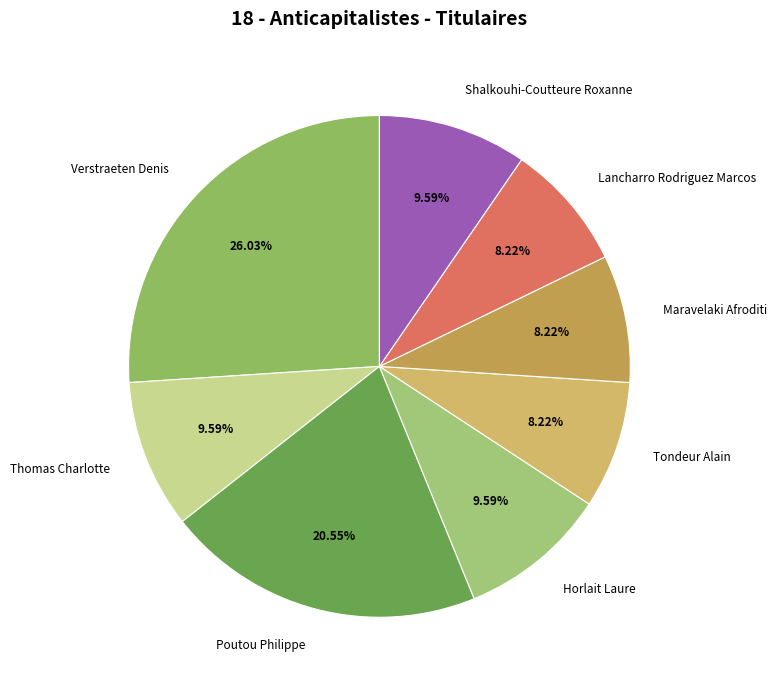

Does Maravelaki Afroditi account for over 50% of the chart?

No